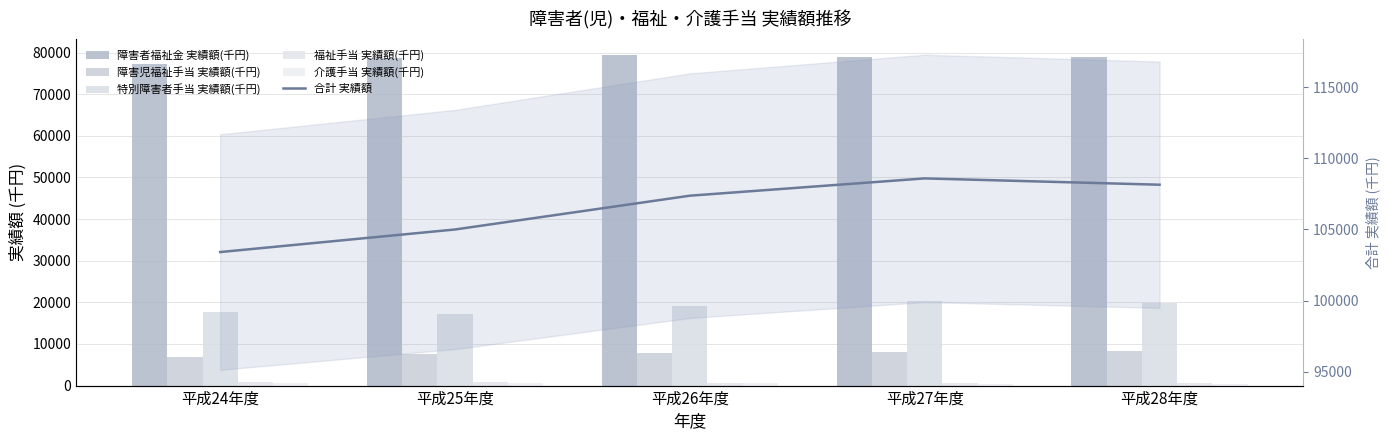

Rank the series at 平成28年度 from highest to lowest value.

合計 実績額, 障害者福祉金 実績額(千円), 特別障害者手当 実績額(千円), 障害児福祉手当 実績額(千円), 福祉手当 実績額(千円), 介護手当 実績額(千円)